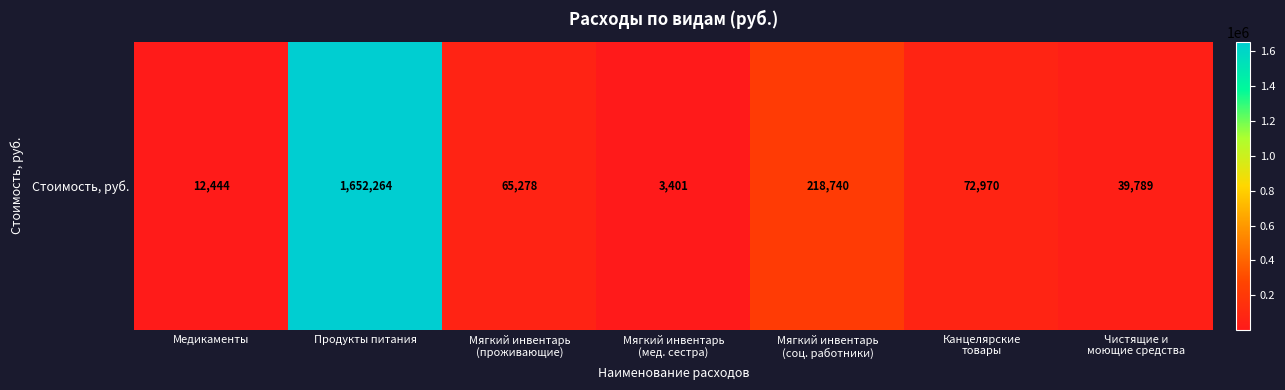

True or false: the data shows 72970.0 at Канцелярские
товары.

True